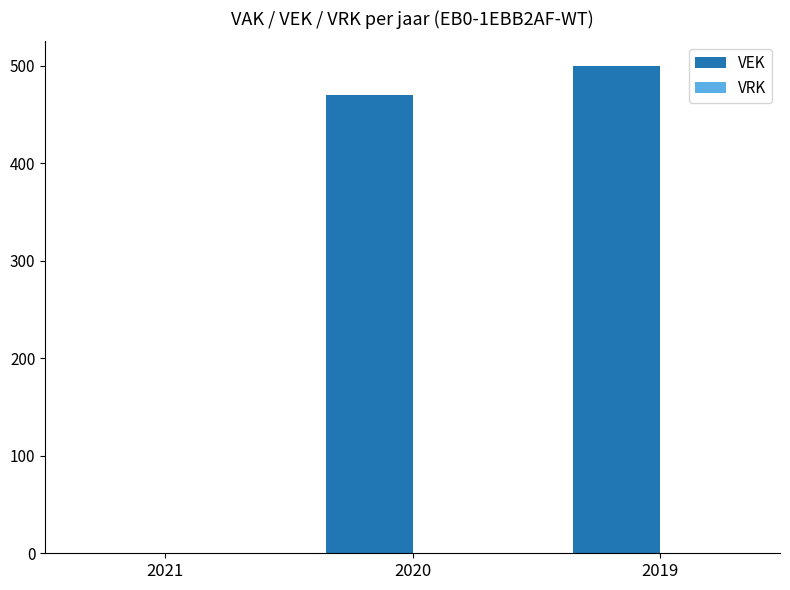

What is the sum of all values?

970